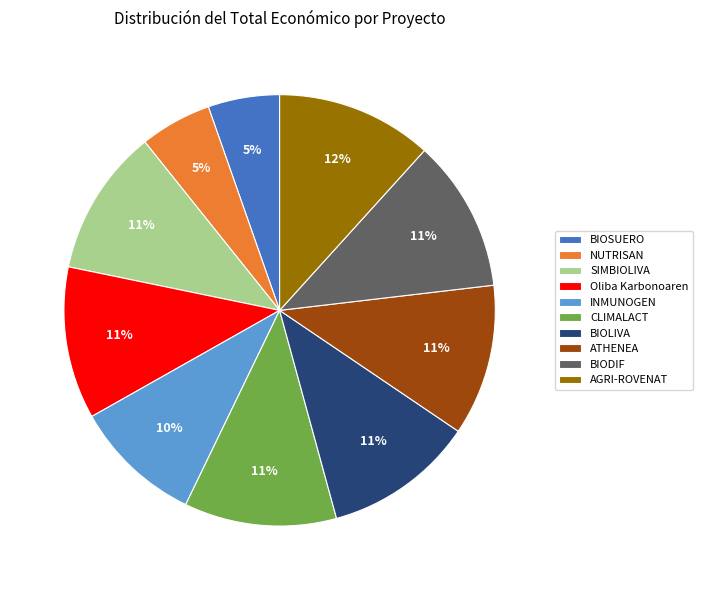

Combined, do NUTRISAN and BIOSUERO account for over 50%?

No